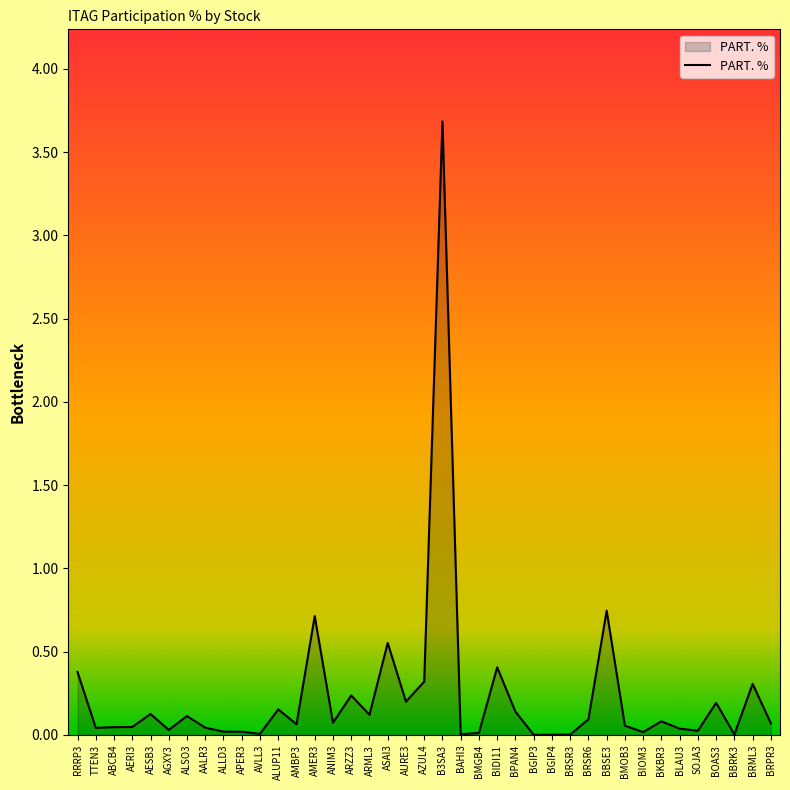

Is it true that the value at BOAS3 is 0.2?

True